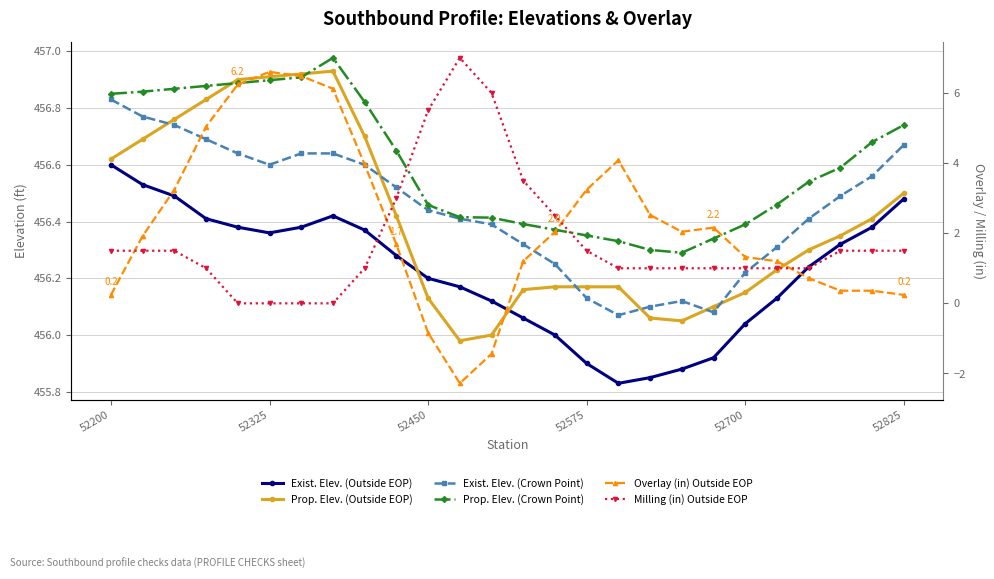

True or false: Milling (in) Outside EOP and Prop. Elev. (Outside EOP) cross at least once.

False